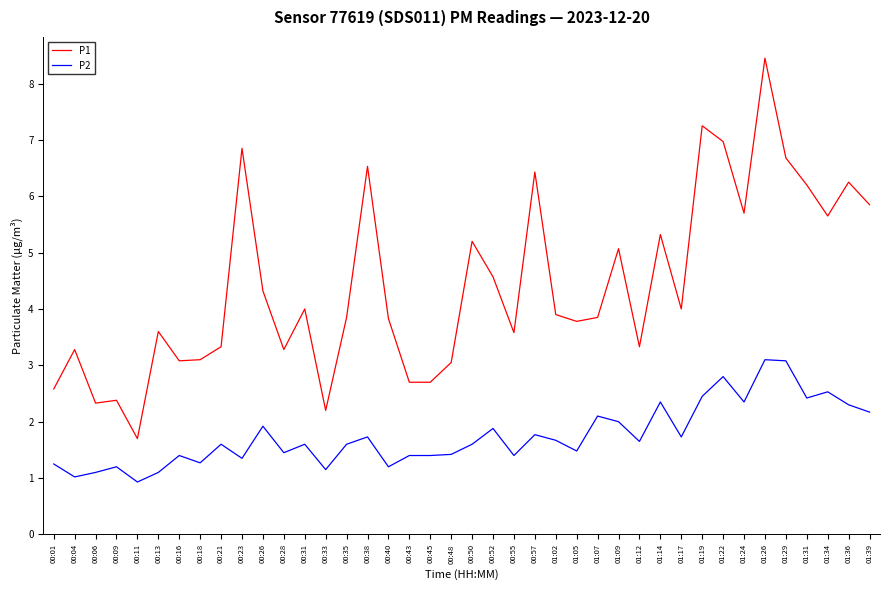

What is the difference between the P2 values at 00:28 and 00:18?

0.2